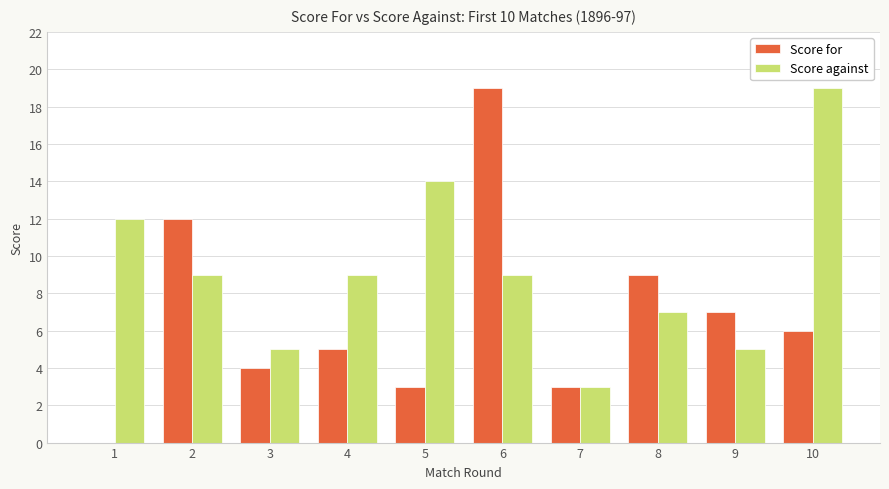

Reading left to right, extract all data points from this chart.

Score for: 0	12	4	5	3	19	3	9	7	6
Score against: 12	9	5	9	14	9	3	7	5	19